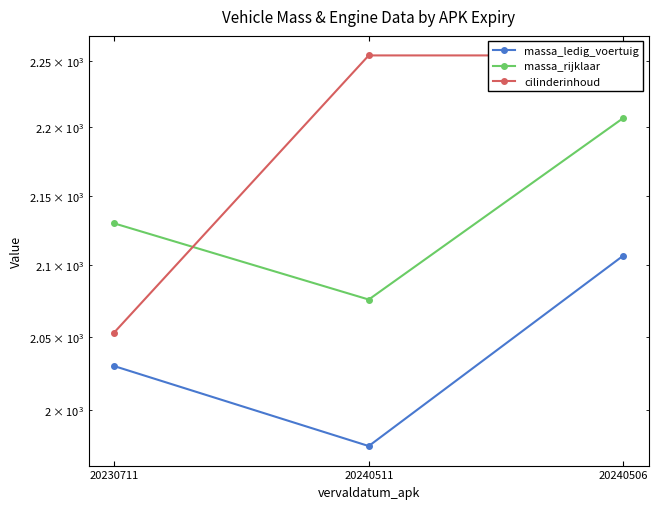

What is the label of the 1st point from the left?

20230711